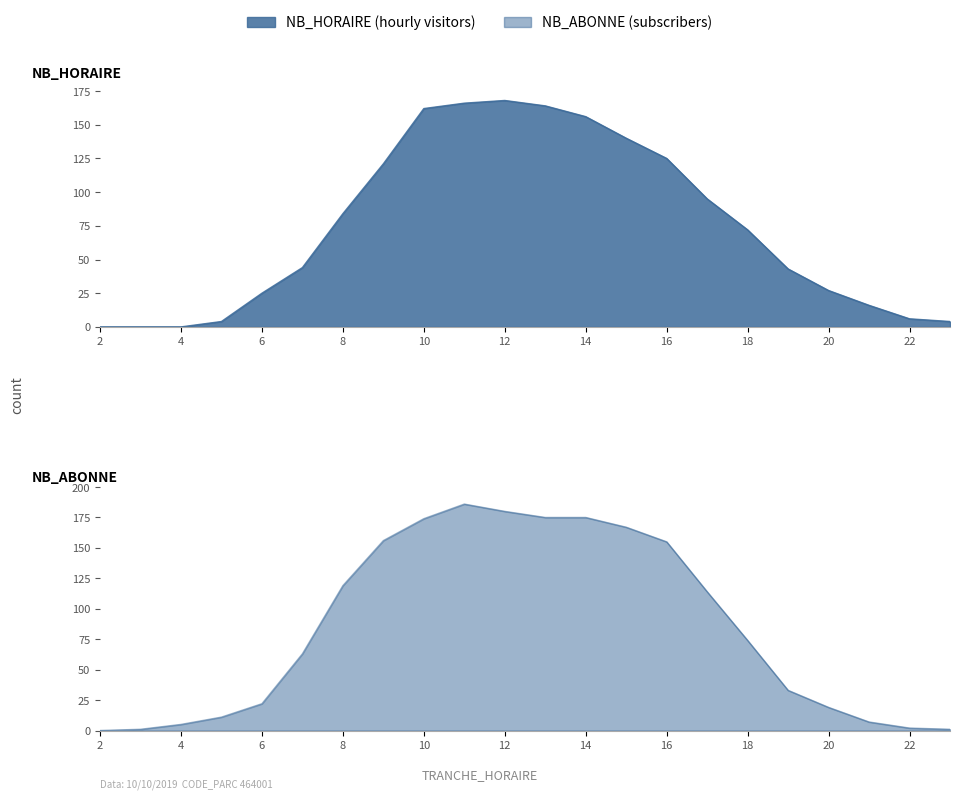

What is the difference between the highest and lowest values at 21?

9